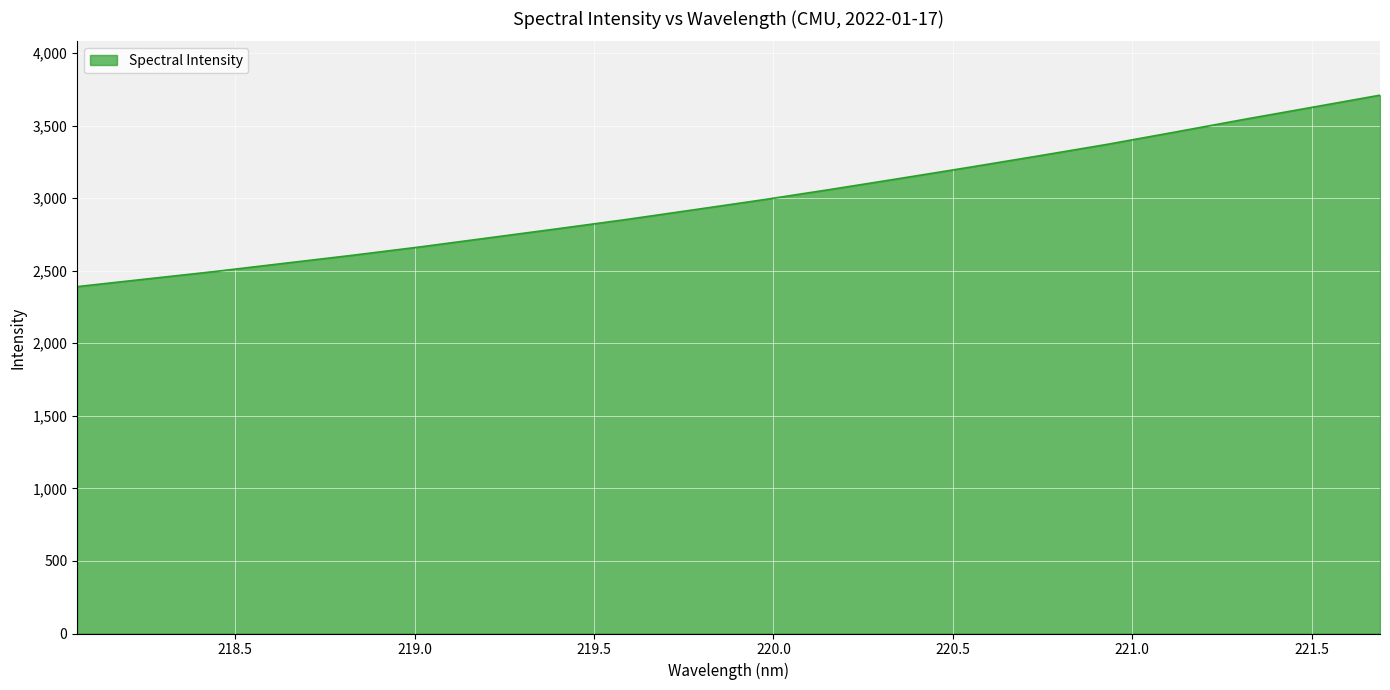

How many series are shown in this chart?

1